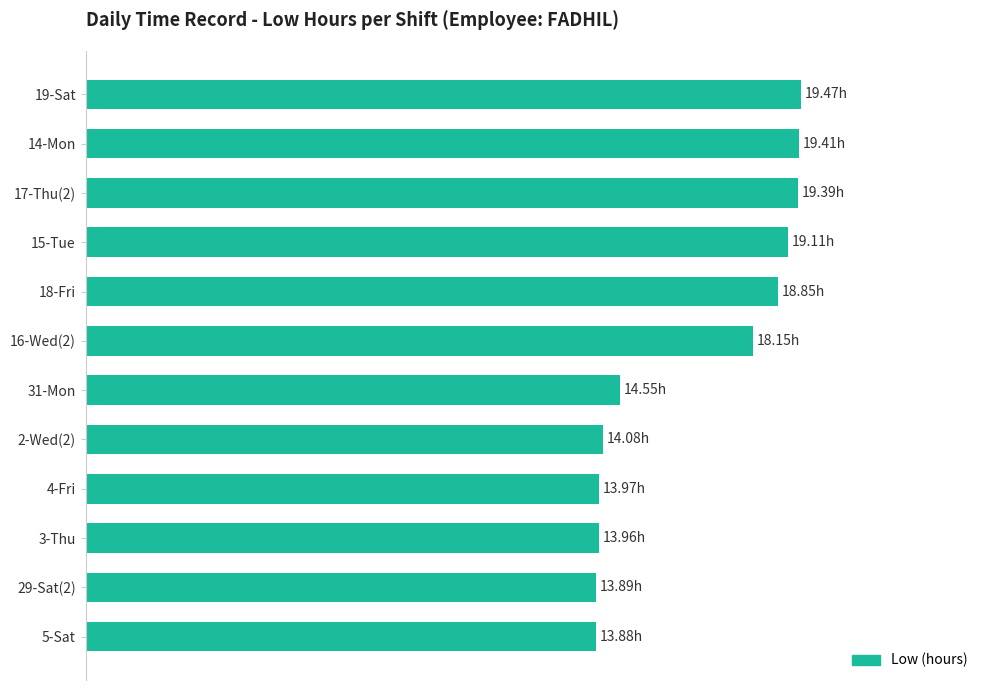

What is the sum of all values?

198.7